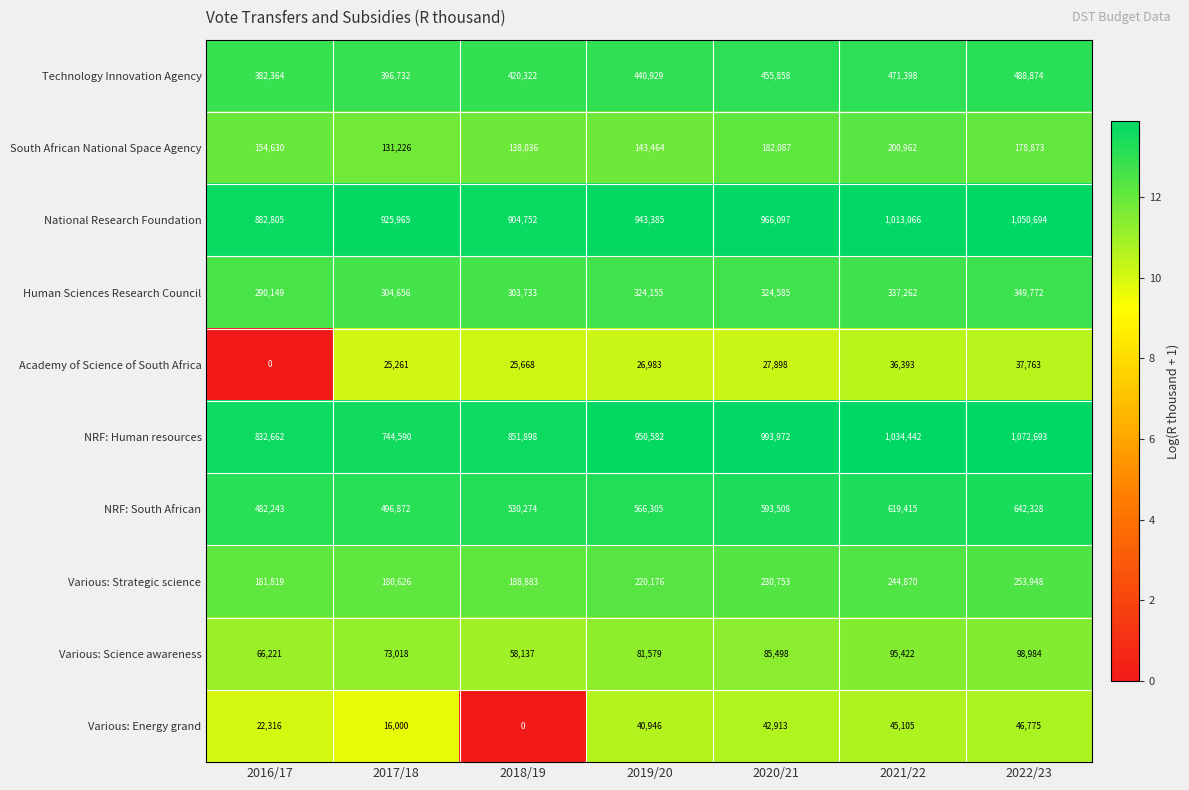

What is the difference between the Academy of Science of South Africa values at 2022/23 and 2019/20?

10780